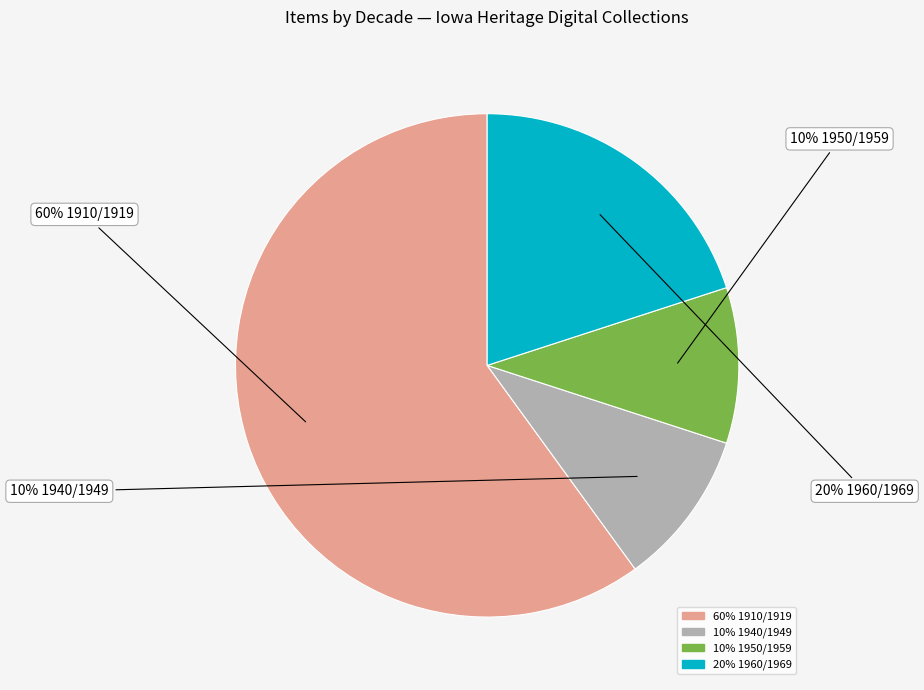

To the nearest percent, what is the difference between the largest and smallest slice percentages?

50%